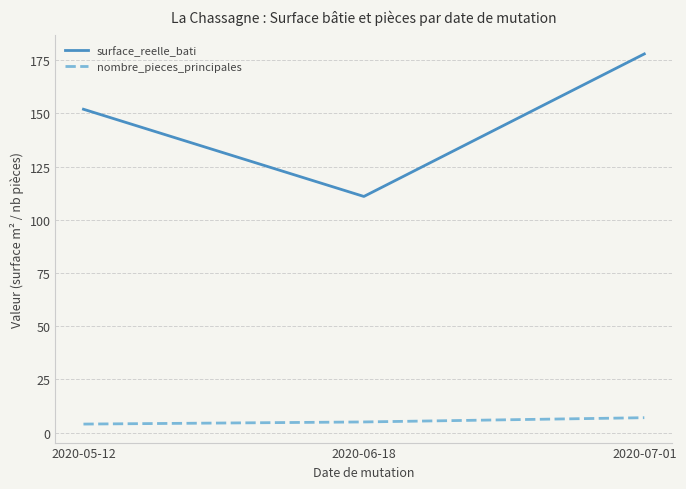

How many distinct data groups are displayed?

2